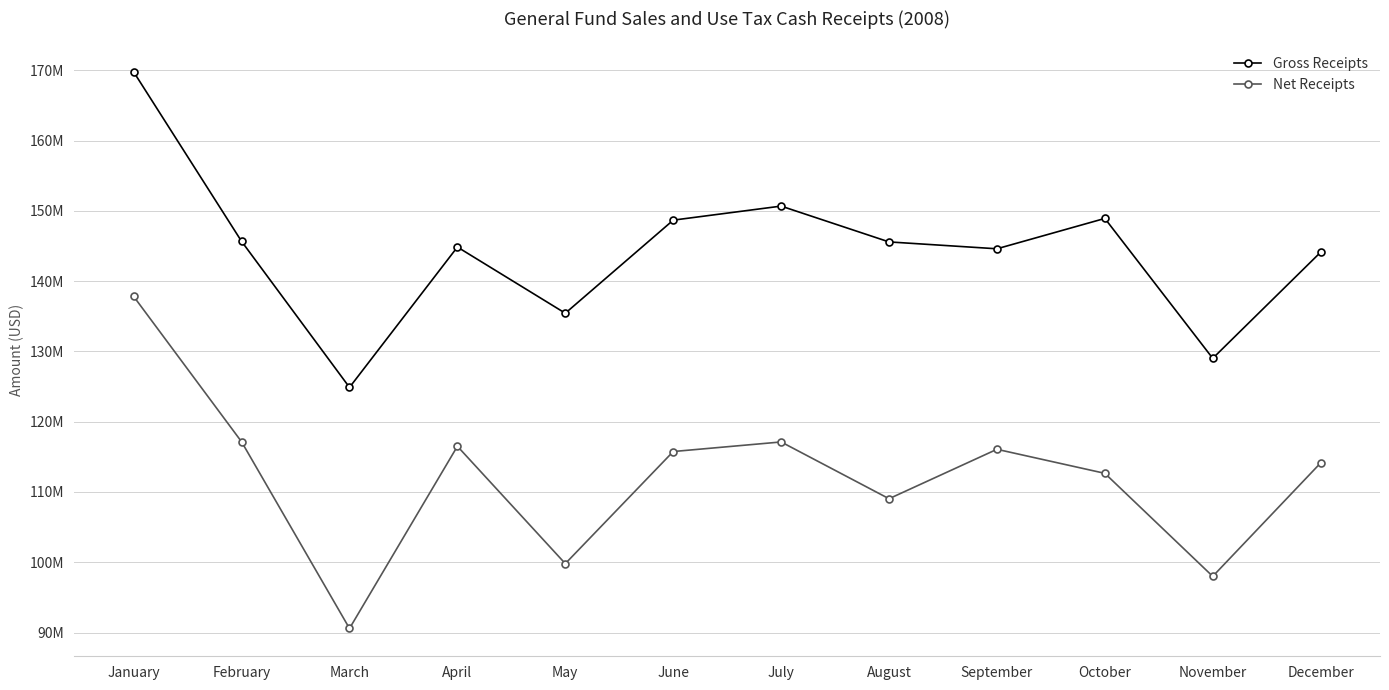

What is the average value of the Gross Receipts series?

144344467